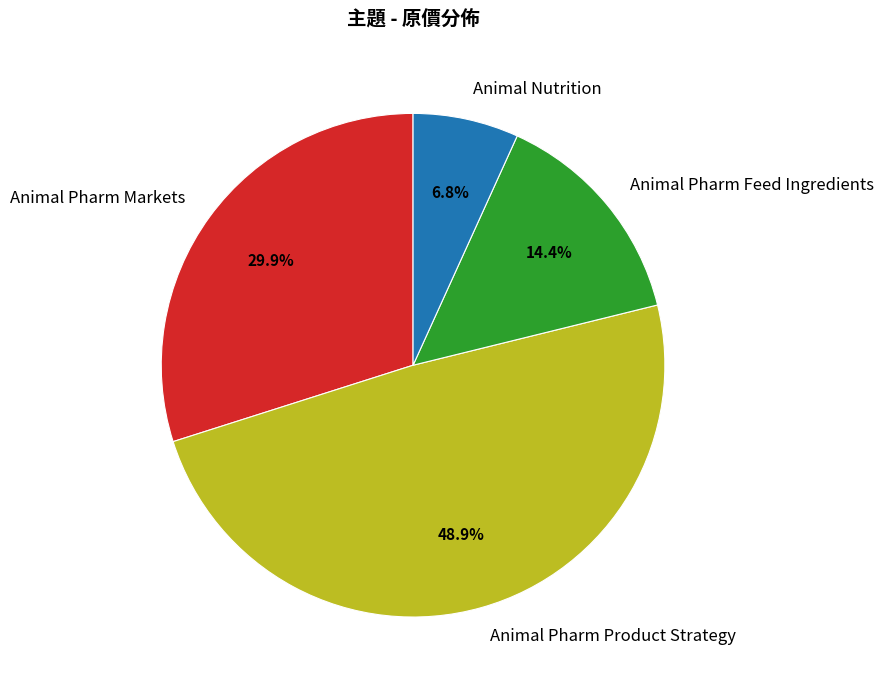

Approximately how many times larger is the value at Animal Pharm Markets compared to Animal Nutrition?

4.4